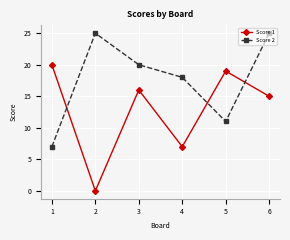

Count the number of data series in this chart.

2